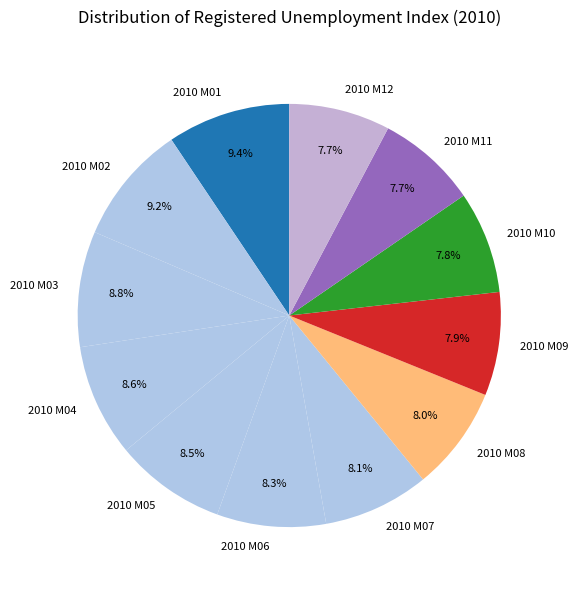

Which has a higher value, 2010 M09 or 2010 M03?

2010 M03